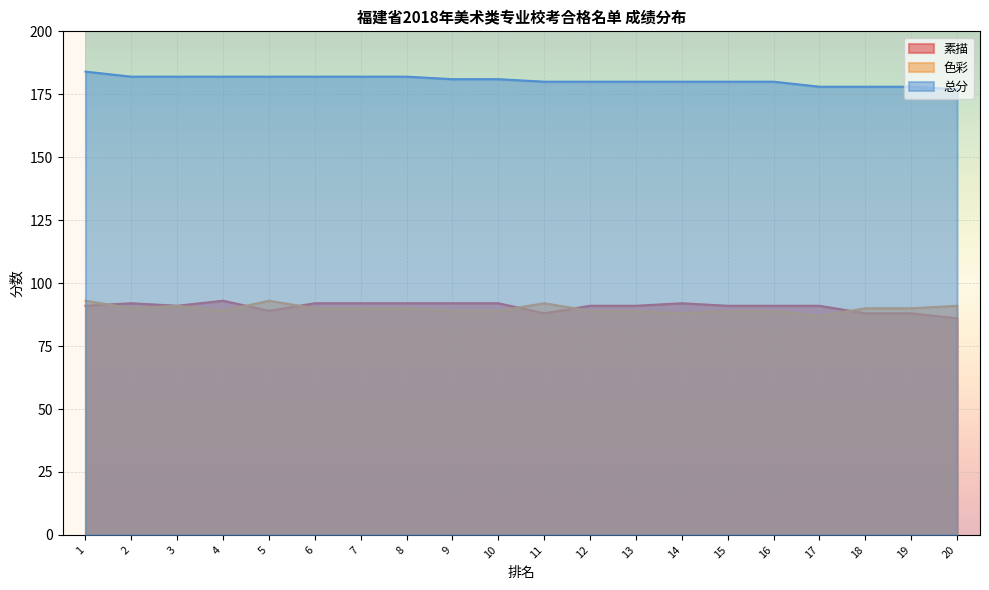

True or false: 素描 has more than 2 points higher than both neighbors.

True